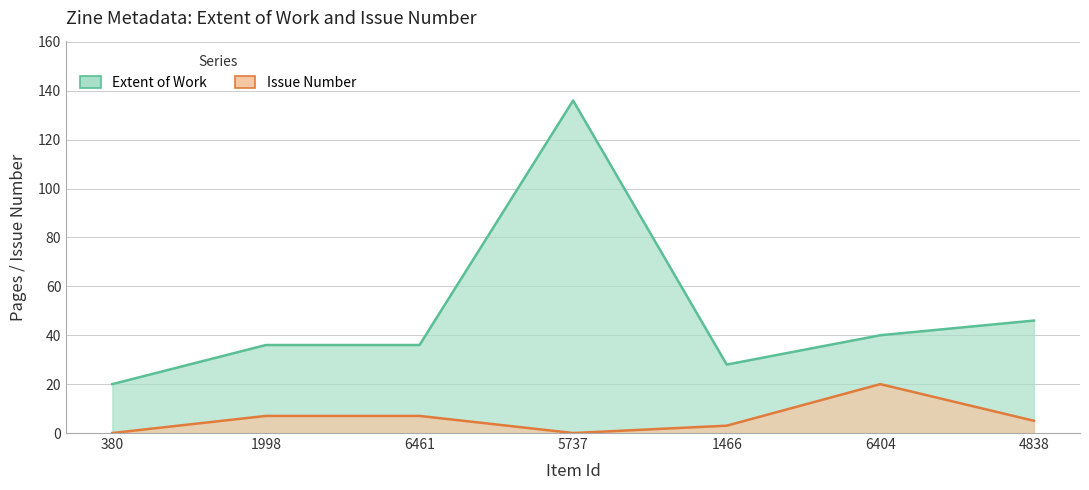

Where does the Issue series first go above 5?

1998